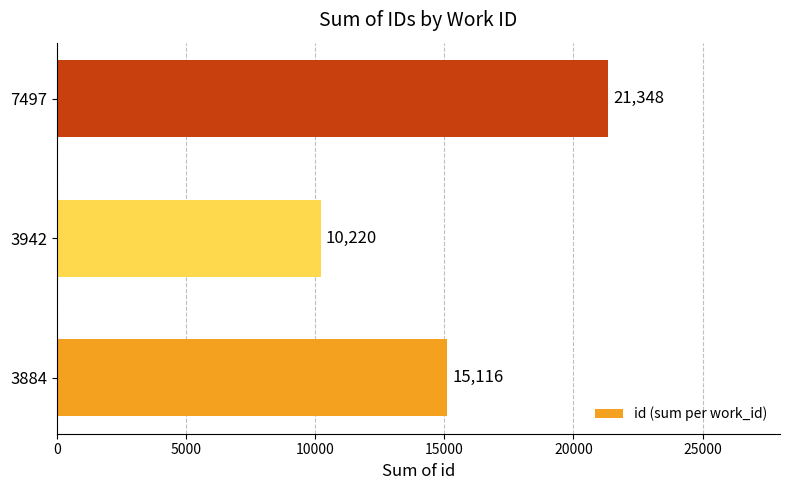

Reading top to bottom, what are all the values shown in this chart?

7497=21348	3942=10220	3884=15116